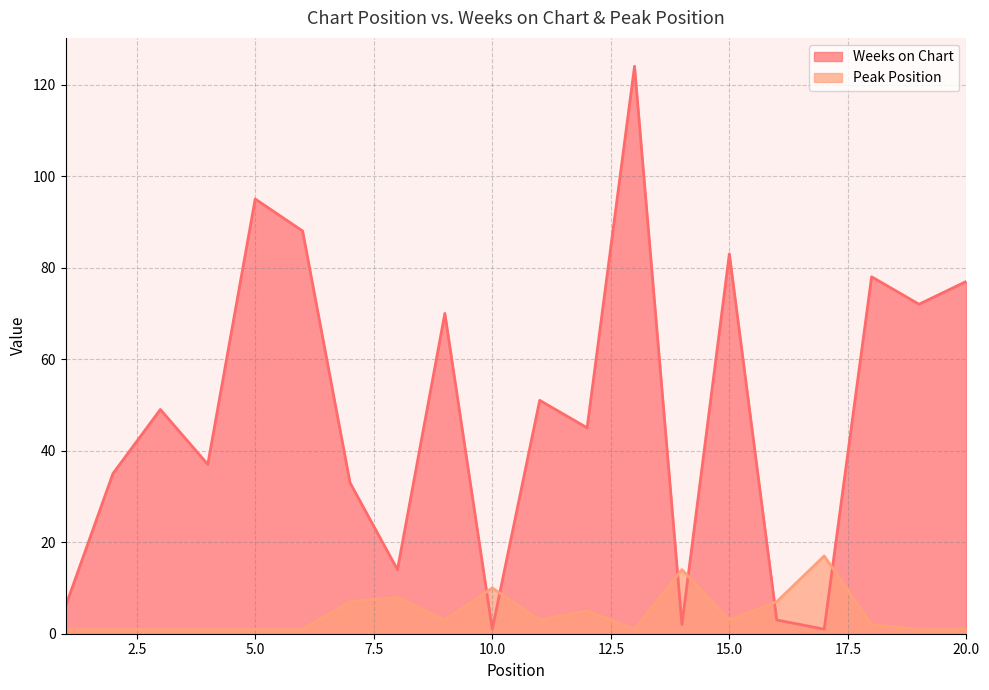

Where is Peak Position nearest to the value 9?

8